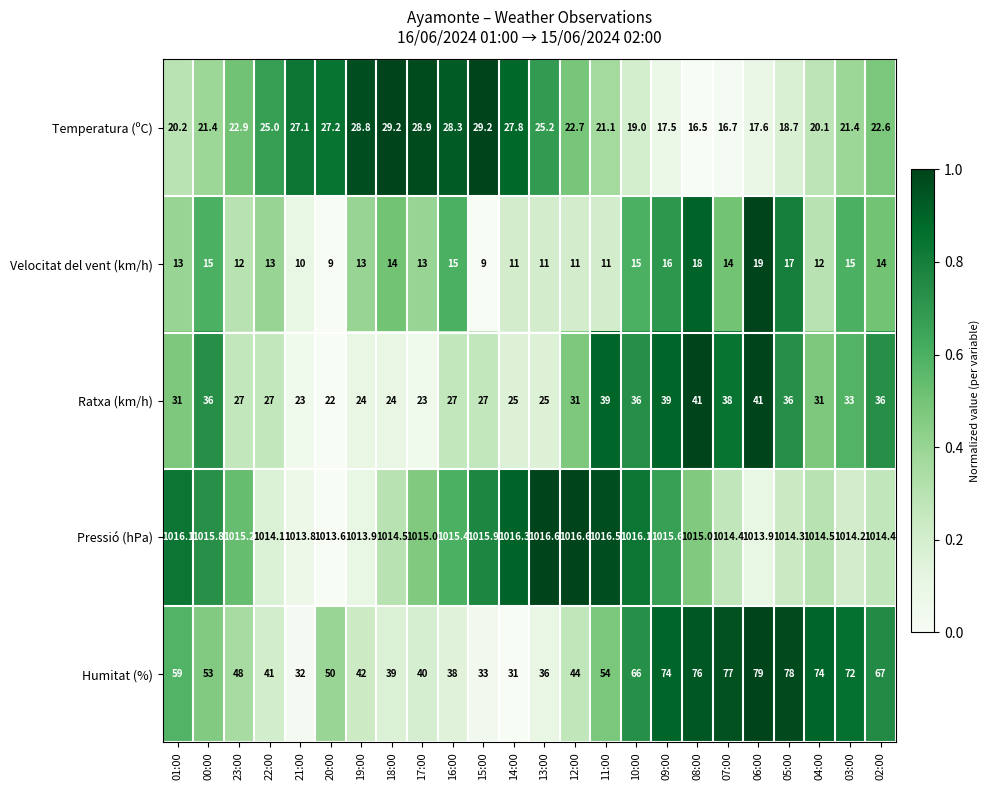

What is the highest value of the Humitat (%) series?

79.0